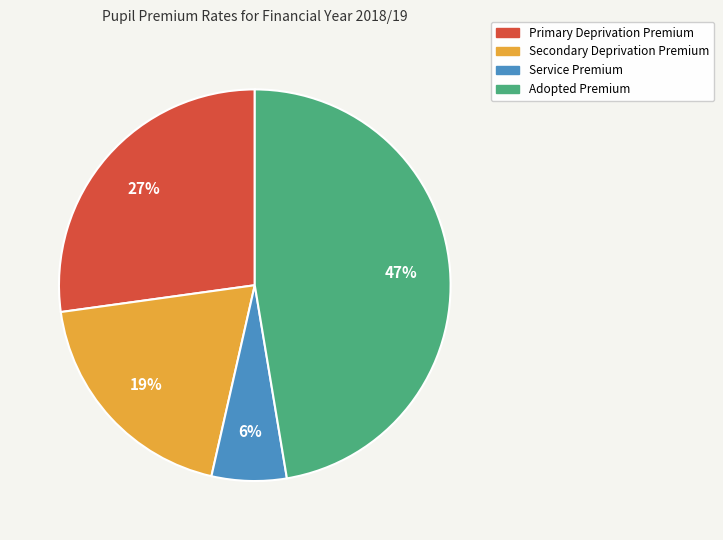

To the nearest percent, what is the combined percentage of Adopted Premium and Service Premium?

54%